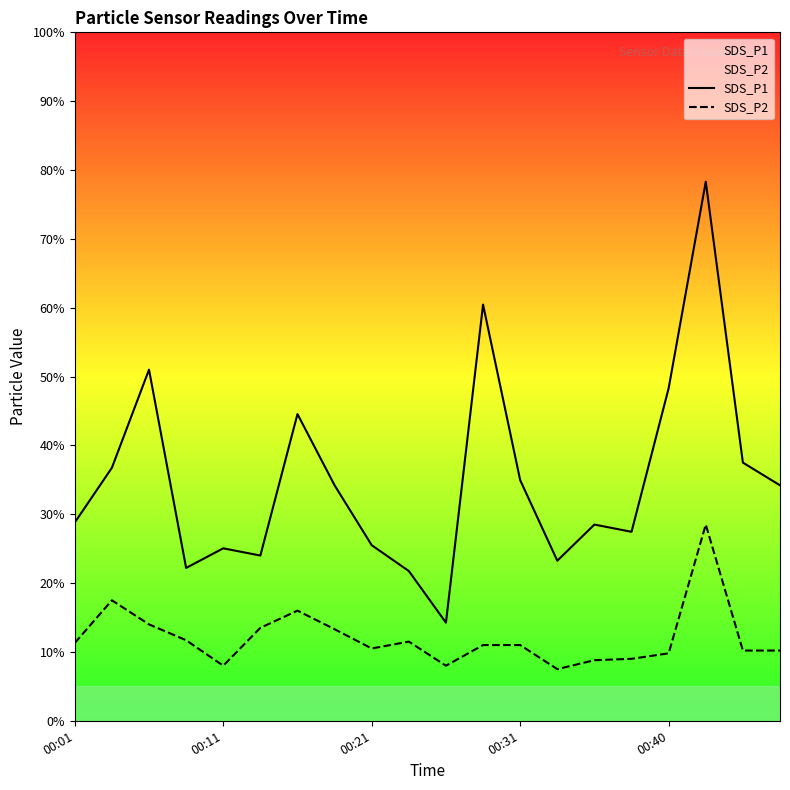

What are all the series names shown in the legend?

SDS_P1, SDS_P2